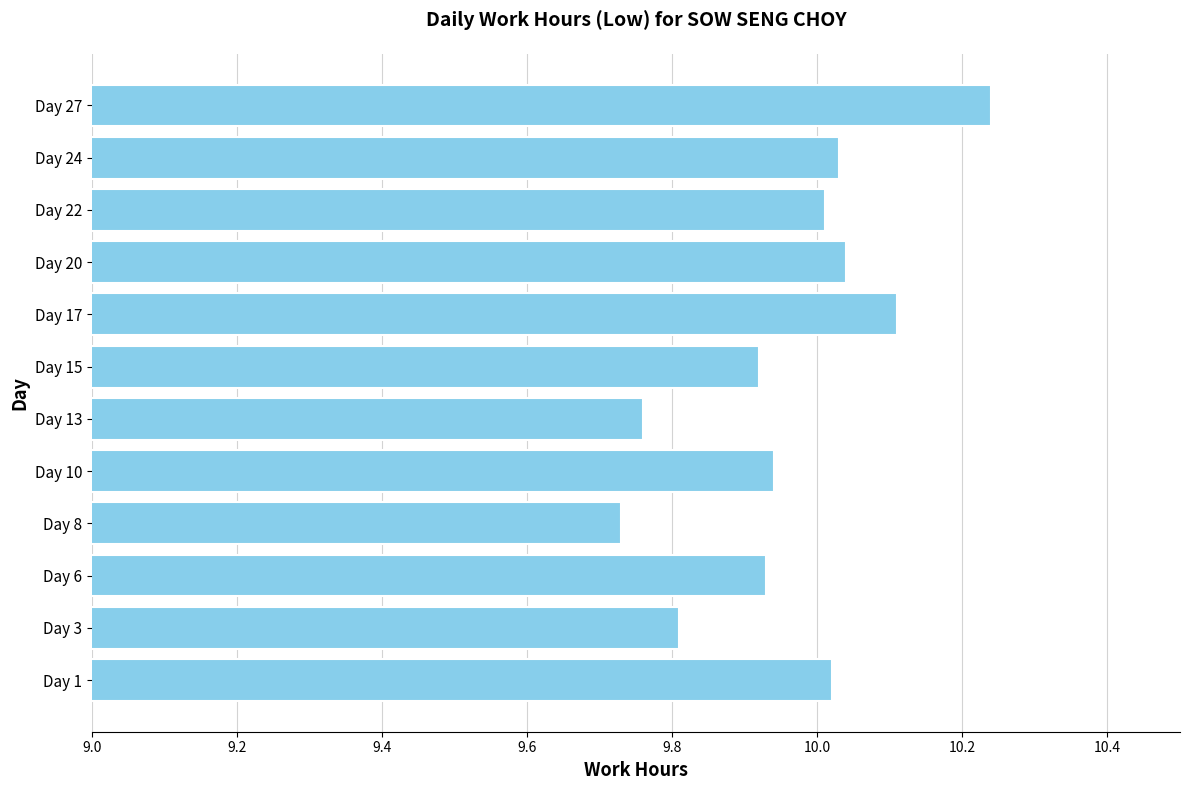

How many bars are there in total?

12